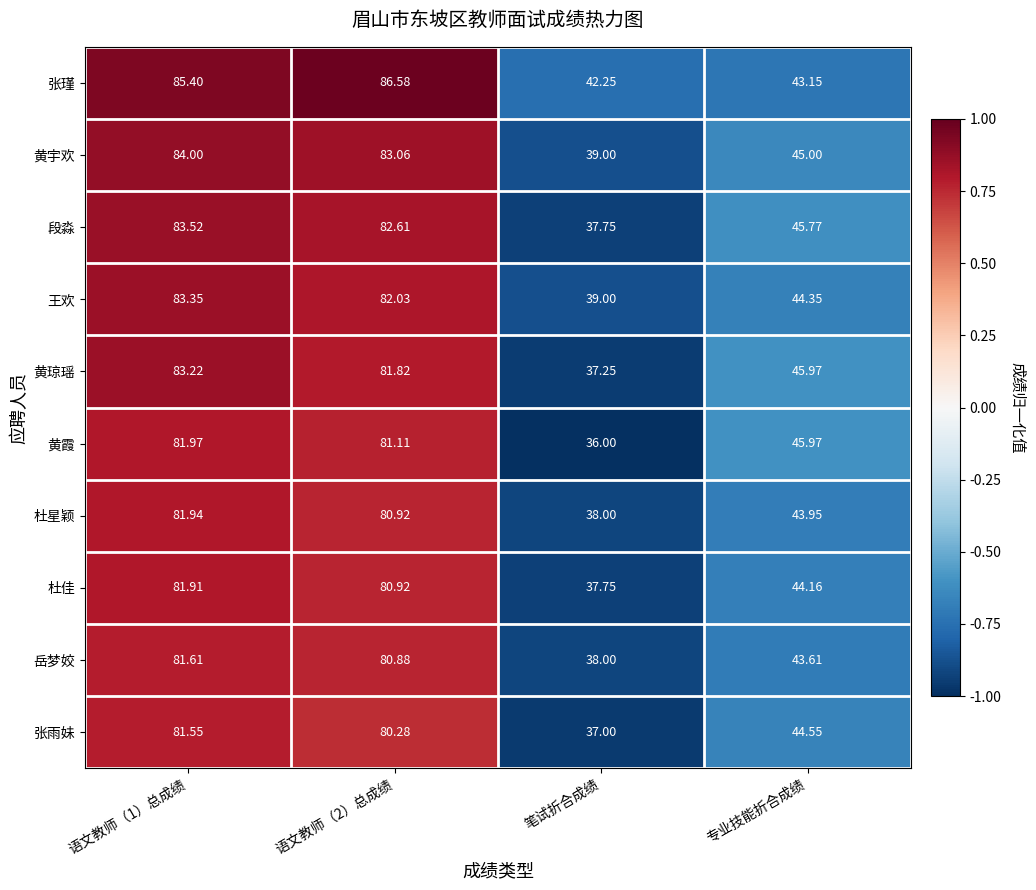

Between 语文教师（1）总成绩 and 专业技能折合成绩, which series saw the biggest shift?

张瑾